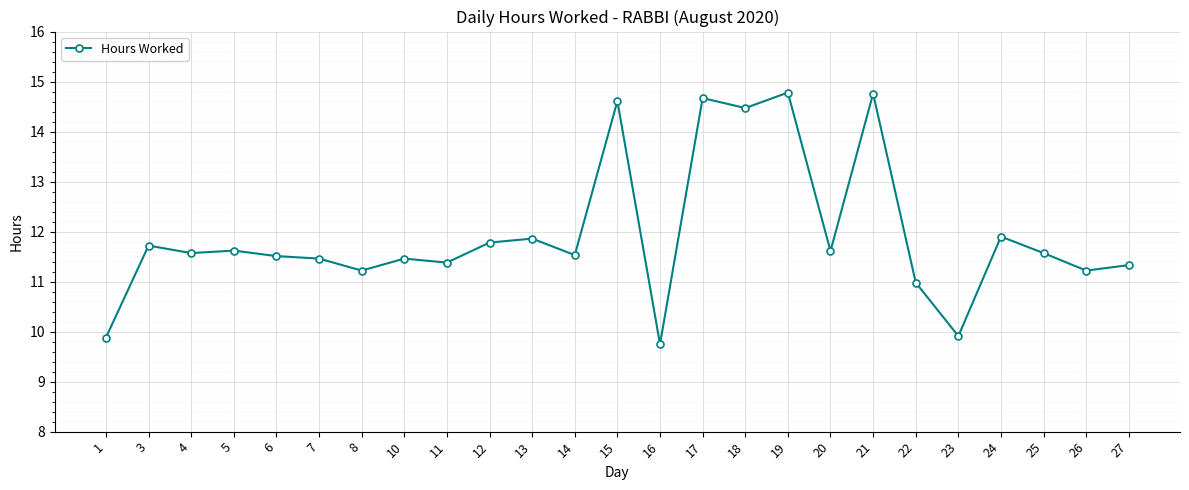

Reading left to right, transcribe all the data shown in this chart.

9.9	11.7	11.6	11.6	11.5	11.5	11.2	11.5	11.4	11.8	11.9	11.5	14.6	9.8	14.7	14.5	14.8	11.6	14.8	11.0	9.9	11.9	11.6	11.2	11.3